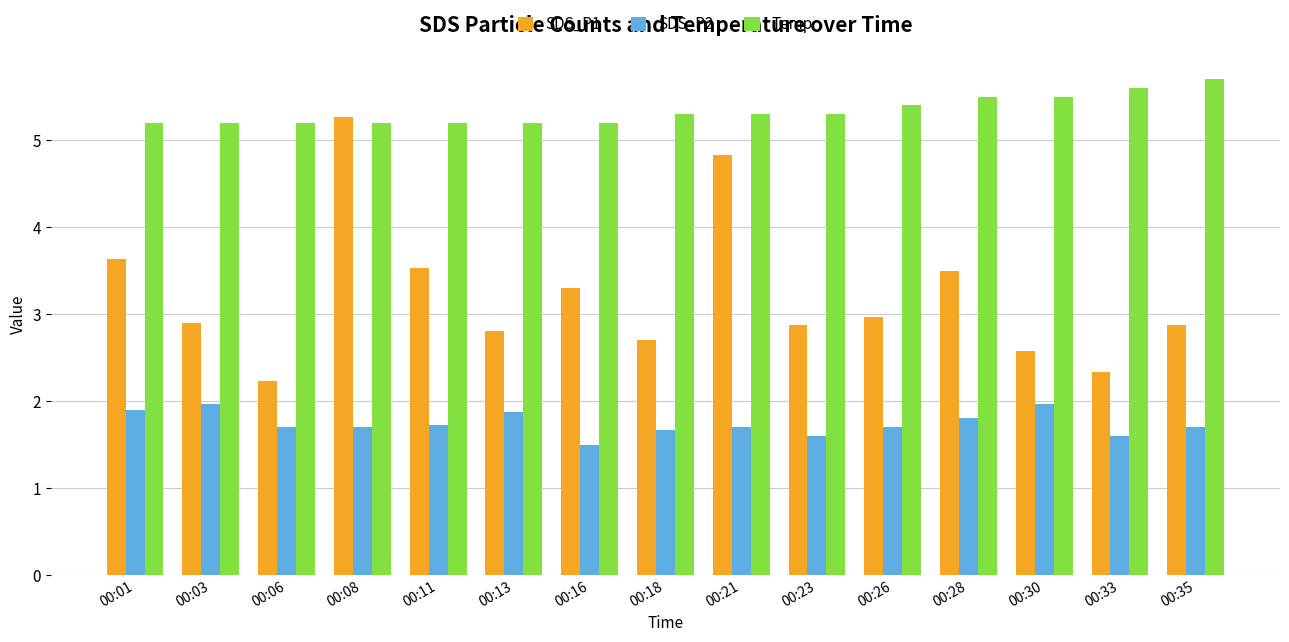

Reading left to right, what are all the values shown in this chart?

SDS_P1: 00:01=3.6	00:03=2.9	00:06=2.2	00:08=5.3	00:11=3.5	00:13=2.8	00:16=3.3	00:18=2.7	00:21=4.8	00:23=2.9	00:26=3.0	00:28=3.5	00:30=2.6	00:33=2.3	00:35=2.9
SDS_P2: 00:01=1.9	00:03=2.0	00:06=1.7	00:08=1.7	00:11=1.7	00:13=1.9	00:16=1.5	00:18=1.7	00:21=1.7	00:23=1.6	00:26=1.7	00:28=1.8	00:30=2.0	00:33=1.6	00:35=1.7
Temp: 00:01=5.2	00:03=5.2	00:06=5.2	00:08=5.2	00:11=5.2	00:13=5.2	00:16=5.2	00:18=5.3	00:21=5.3	00:23=5.3	00:26=5.4	00:28=5.5	00:30=5.5	00:33=5.6	00:35=5.7